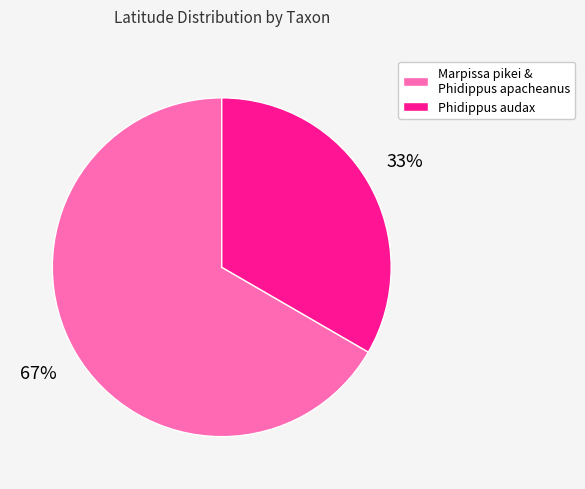

To the nearest percent, what is the average slice percentage?

50%